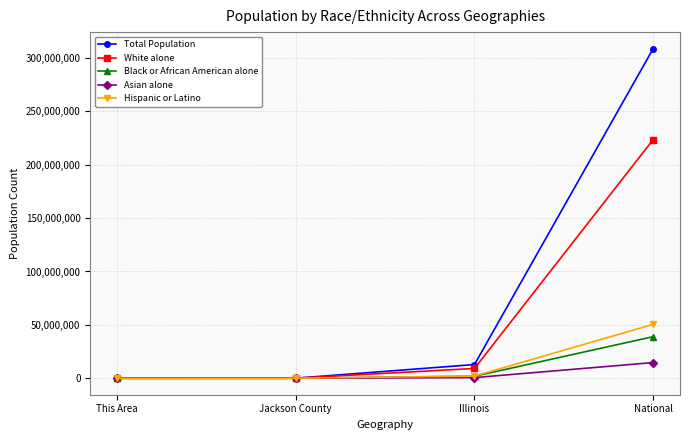

True or false: Total Population has a value of 177978102 at National.

False